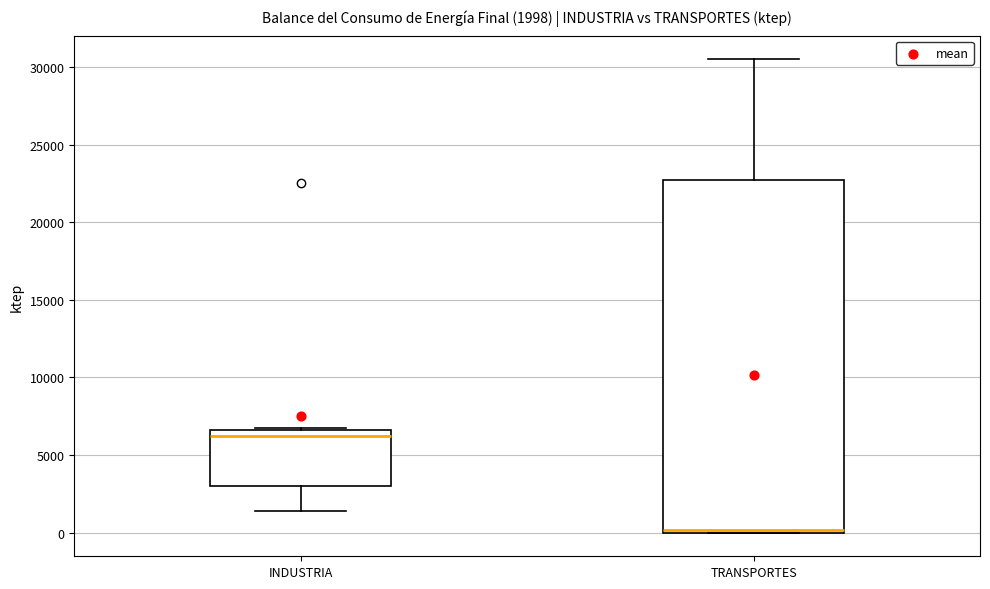

Which box is the tallest, from its lower edge to its upper edge?

TRANSPORTES